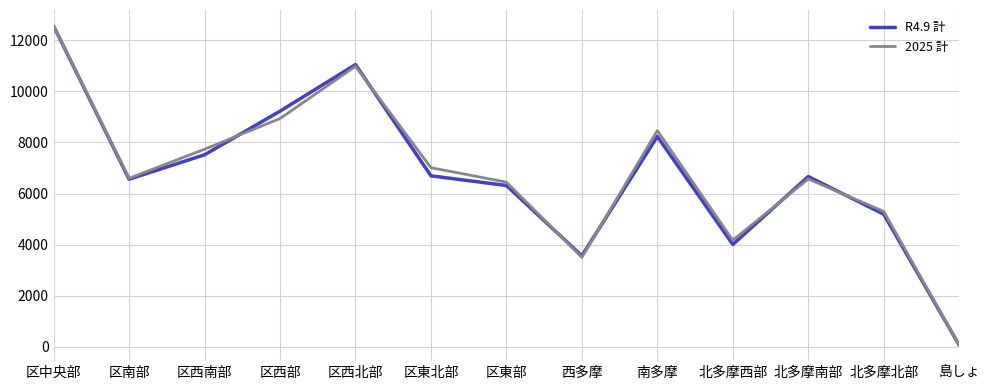

How many interior local peaks does the R4.9 計 series have?

3